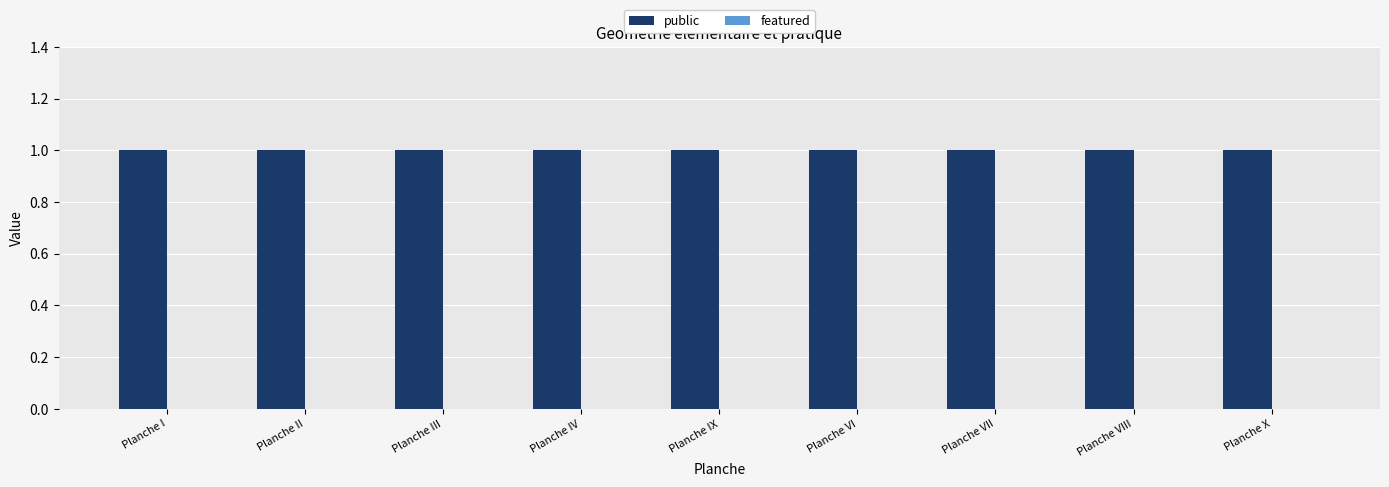

Which series has the largest total across all categories?

public